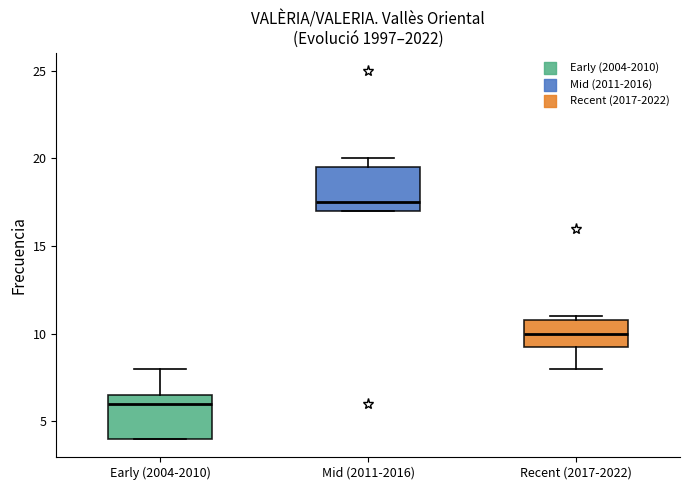

Reading left to right, transcribe this box plot: for each box, give where its median line is, the range the box spans, and where its two whiskers end, as read against the y-axis. The values are not printed on the chart, so give them approximately, as read against the axis.

Early (2004-2010): median 6.0, box 4.0 to 6.5, whiskers 4.0 to 8.0
Mid (2011-2016): median 17.5, box 17.0 to 19.5, whiskers 17.0 to 20.0
Recent (2017-2022): median 10.0, box 9.5 to 11.0, whiskers 8.0 to 11.0 (just above the box's upper edge)